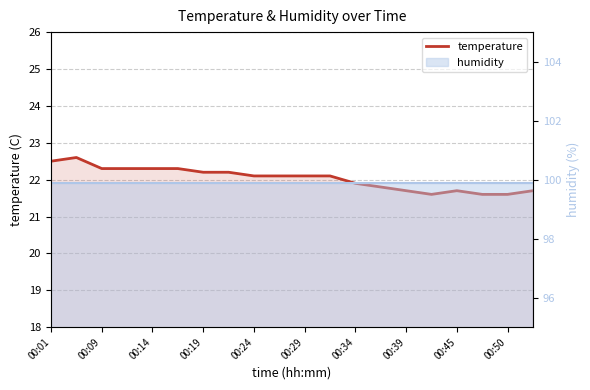

What is the minimum value shown in the chart?

21.6